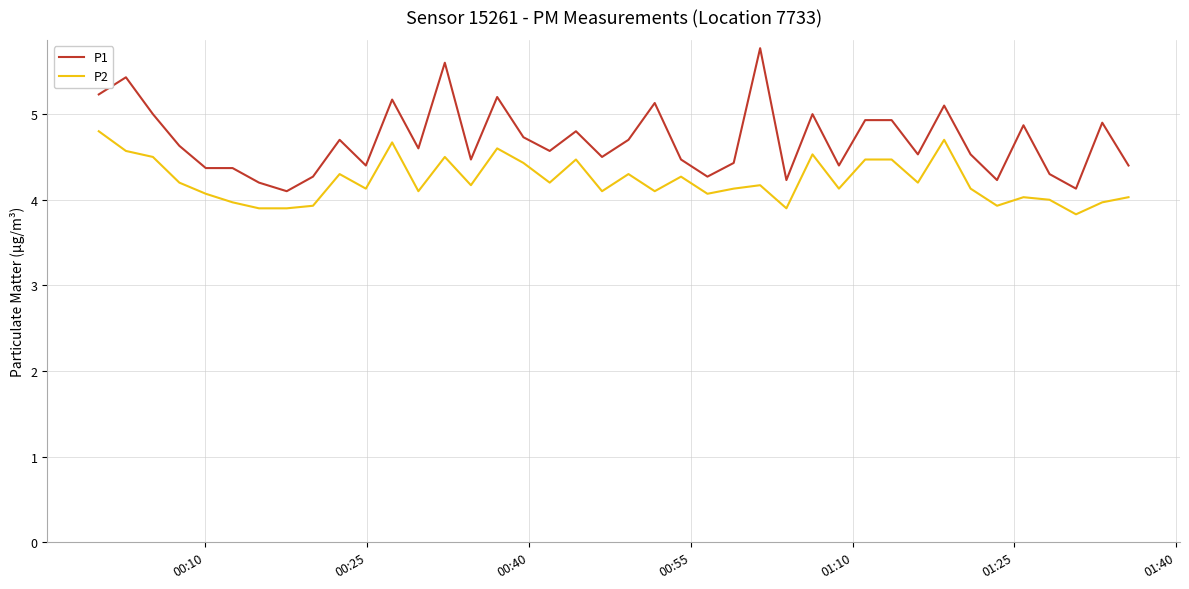

List the series in order of their peak value, lowest first.

P2, P1